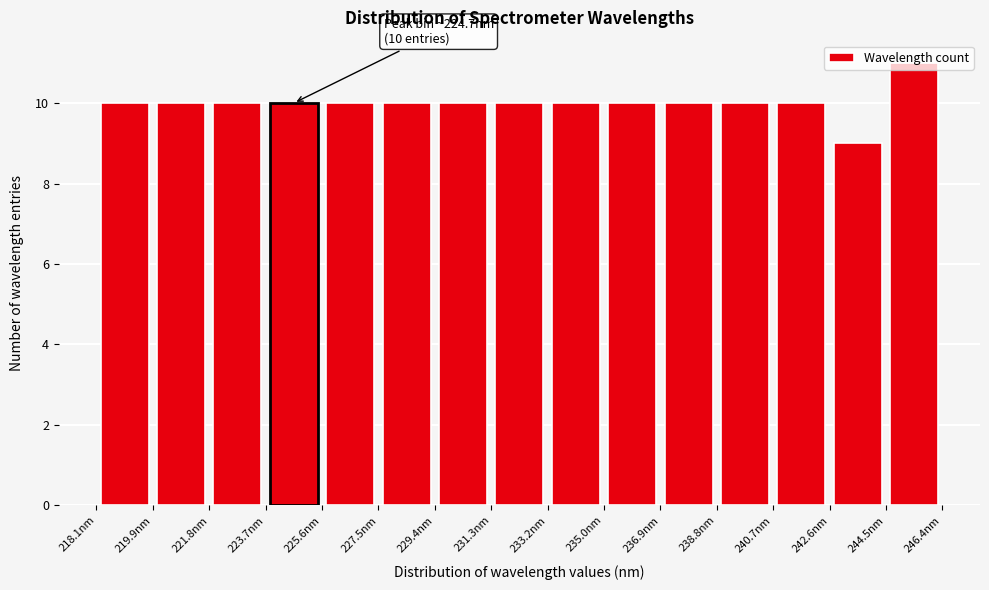

Over which range of the x-axis is the bar tallest?

244.4 to 246.4